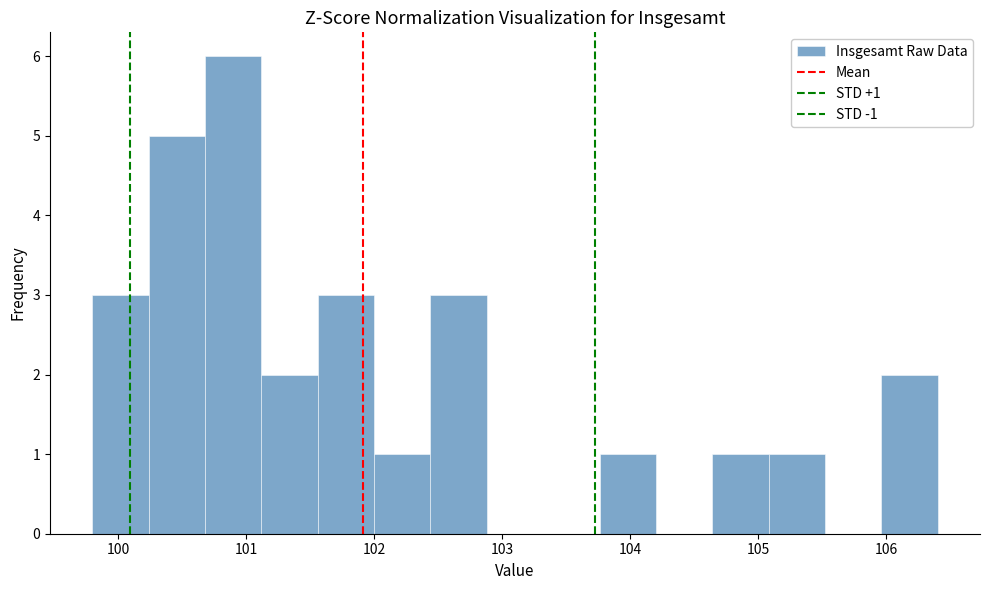

Over which range of the x-axis is the bar tallest?

100.68 to 101.12